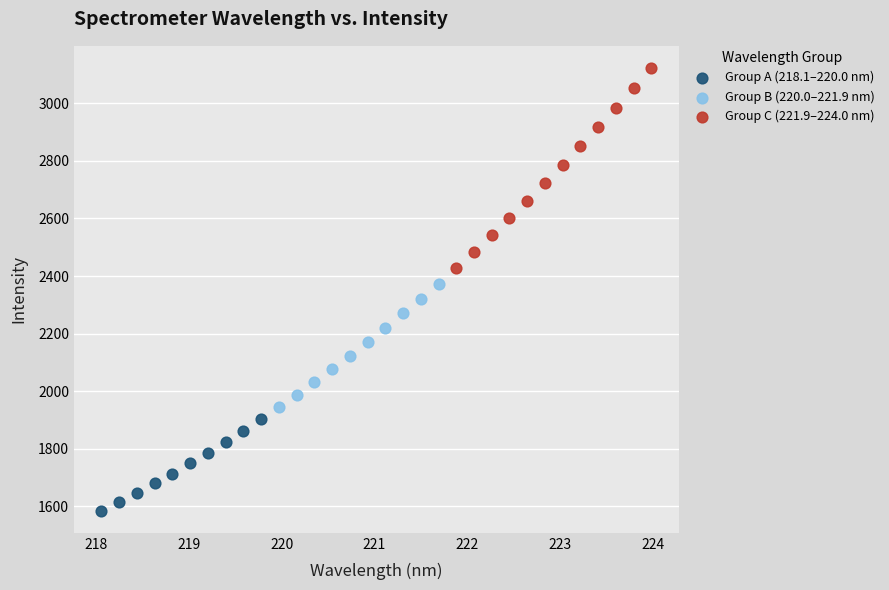

What are all the series names shown in the legend?

Group A (218.1–220.0 nm), Group B (220.0–221.9 nm), Group C (221.9–224.0 nm)